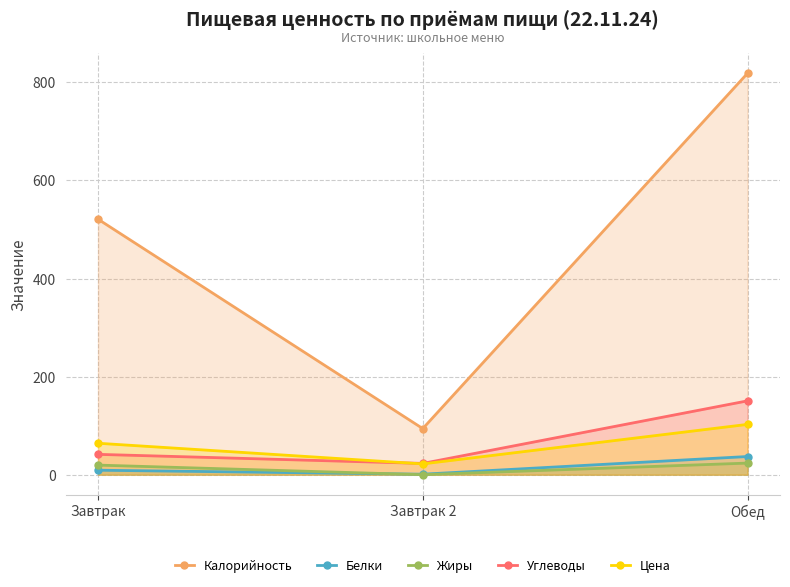

How many lines are shown in the chart?

5